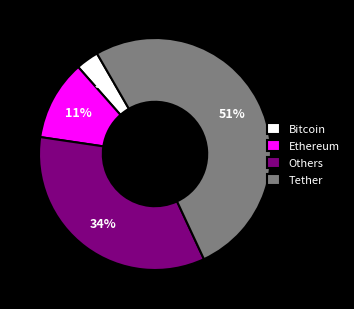

Do Bitcoin and Tether together represent more than half of the pie?

Yes